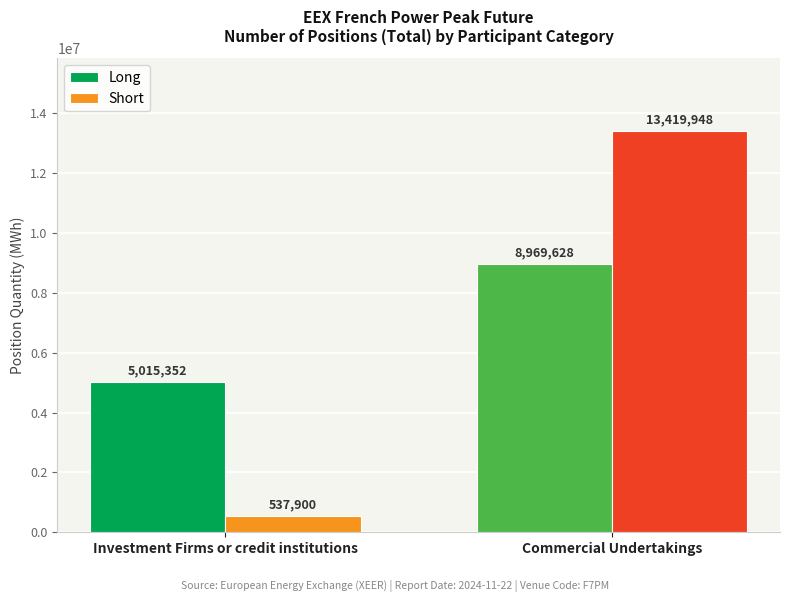

At how many categories does at least one series exceed 4041444?

2